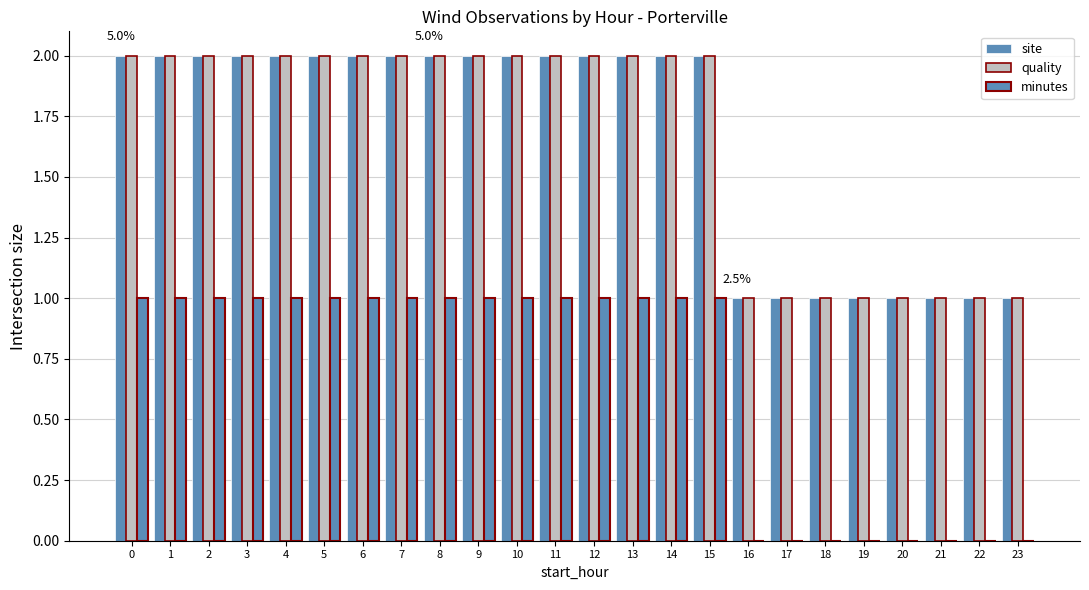

The minutes series shows 1 at 13. True or false?

False